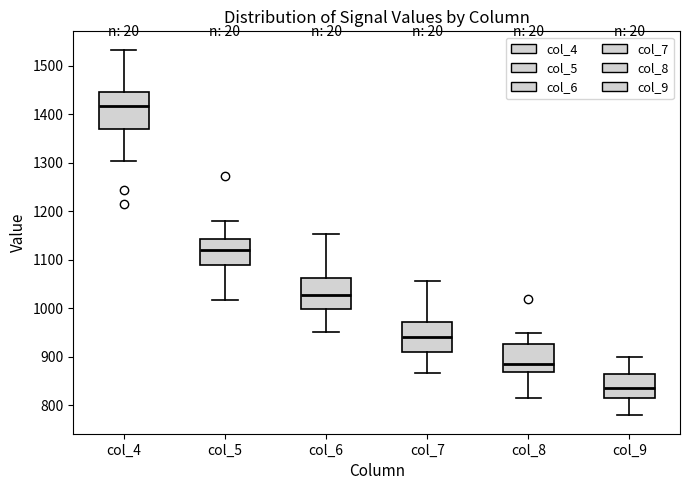

Reading left to right, transcribe this box plot: for each box, give where its median line is, the range the box spans, and where its two whiskers end, as read against the y-axis. The values are not printed on the chart, so give them approximately, as read against the axis.

col_4: median 1420, box 1370 to 1450, whiskers 1300 to 1530
col_5: median 1120, box 1090 to 1140, whiskers 1020 to 1180
col_6: median 1030, box 1000 to 1060, whiskers 950 to 1150
col_7: median 940, box 910 to 970, whiskers 870 to 1060
col_8: median 880, box 870 to 930, whiskers 820 to 950
col_9: median 840, box 810 to 870, whiskers 780 to 900